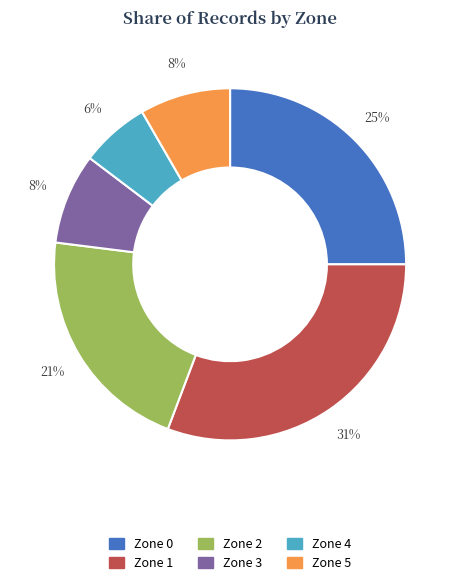

Is Zone 2 the majority of the pie?

No